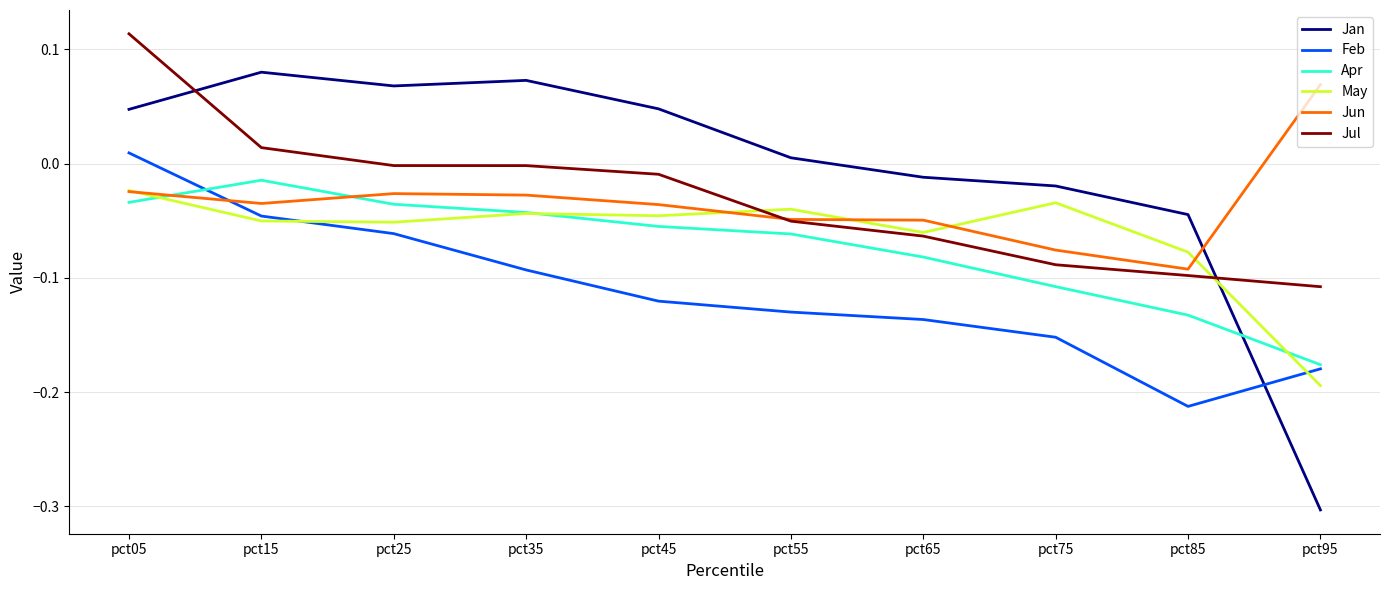

What is the lowest value of the Jan series?

-0.3